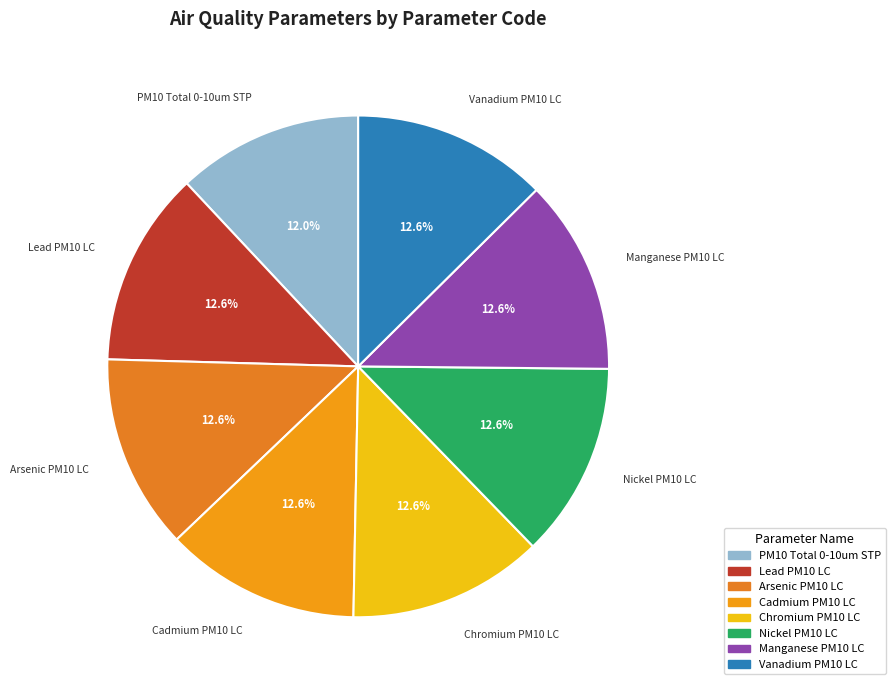

Count the number of slices in the pie.

8